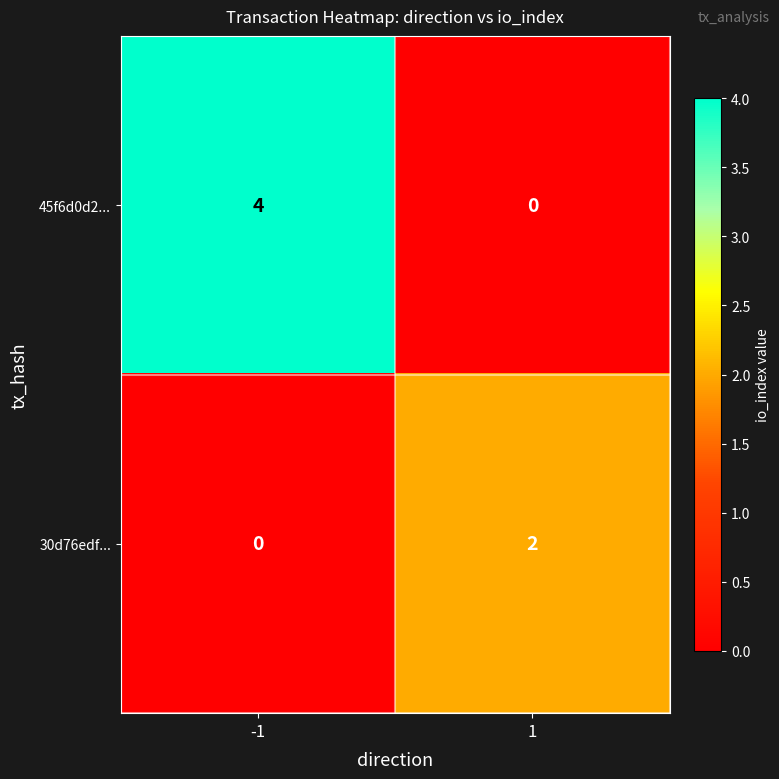

Count the number of categories in the chart.

2